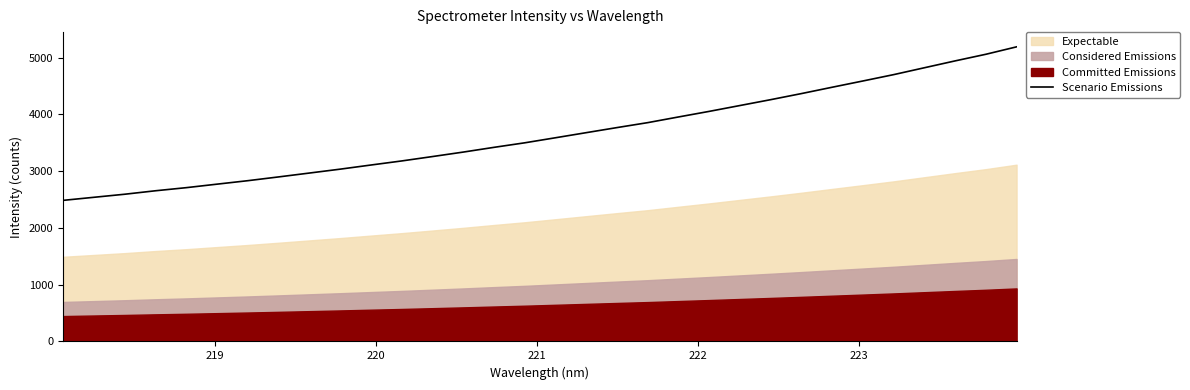

What is the highest value of the Scenario Emissions series?

5189.9